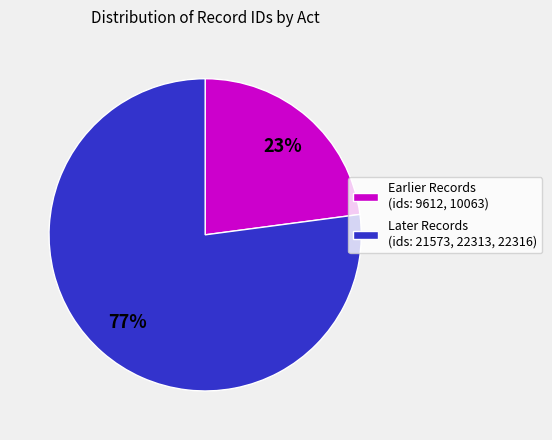

To the nearest percent, what portion does Later Records (ids: 21573, 22313, 22316) represent?

77%